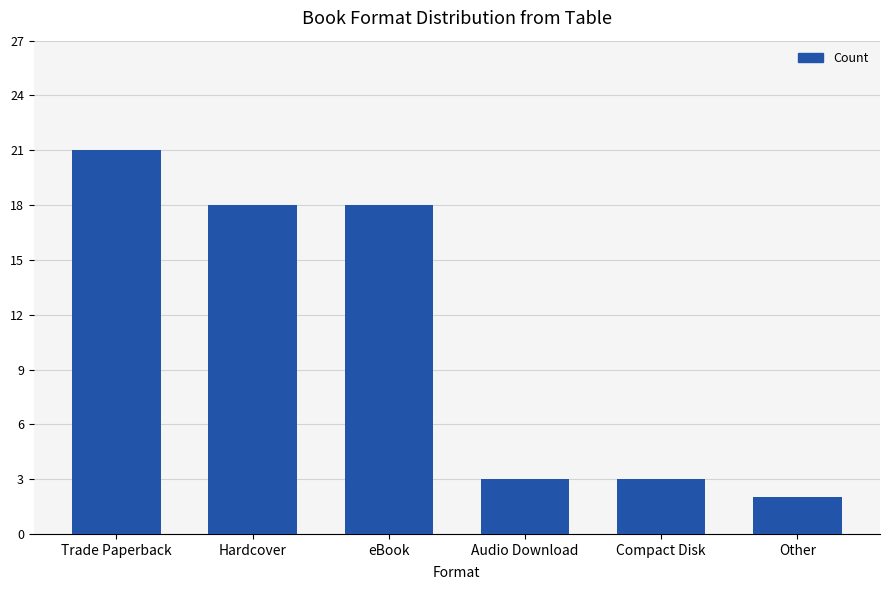

What is the difference between the values at Other and eBook?

16